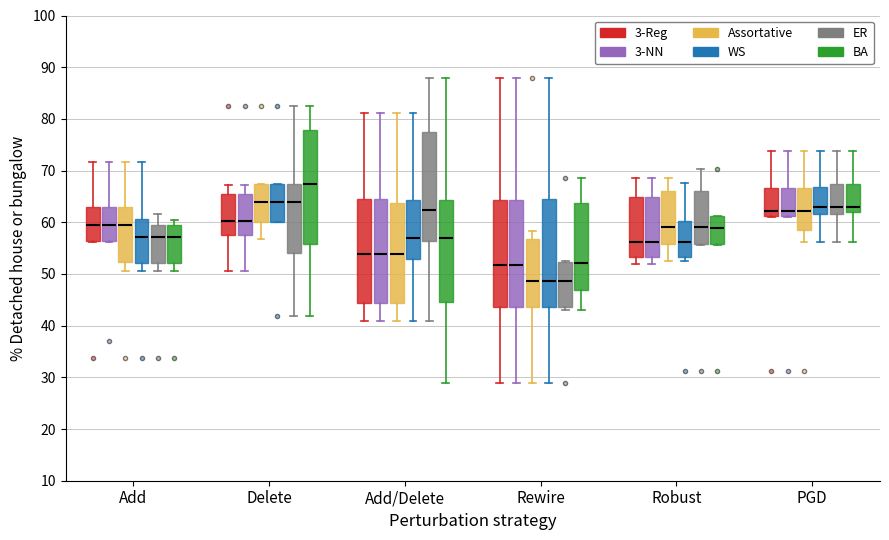

Which box has the highest median line?

Delete (BA)